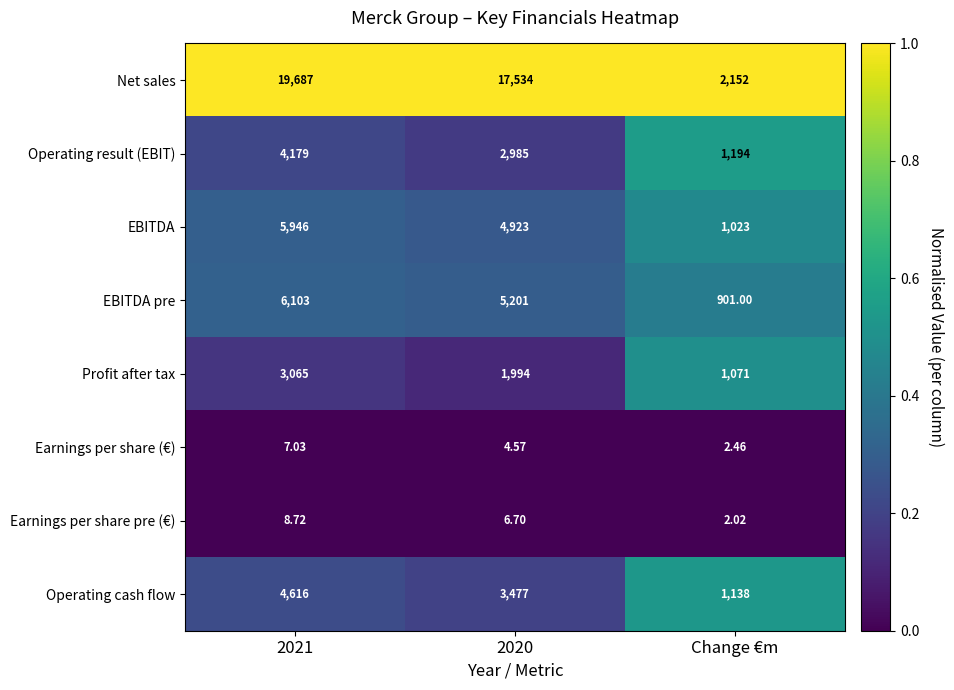

Which label corresponds to the smallest value in the chart?

Change €m